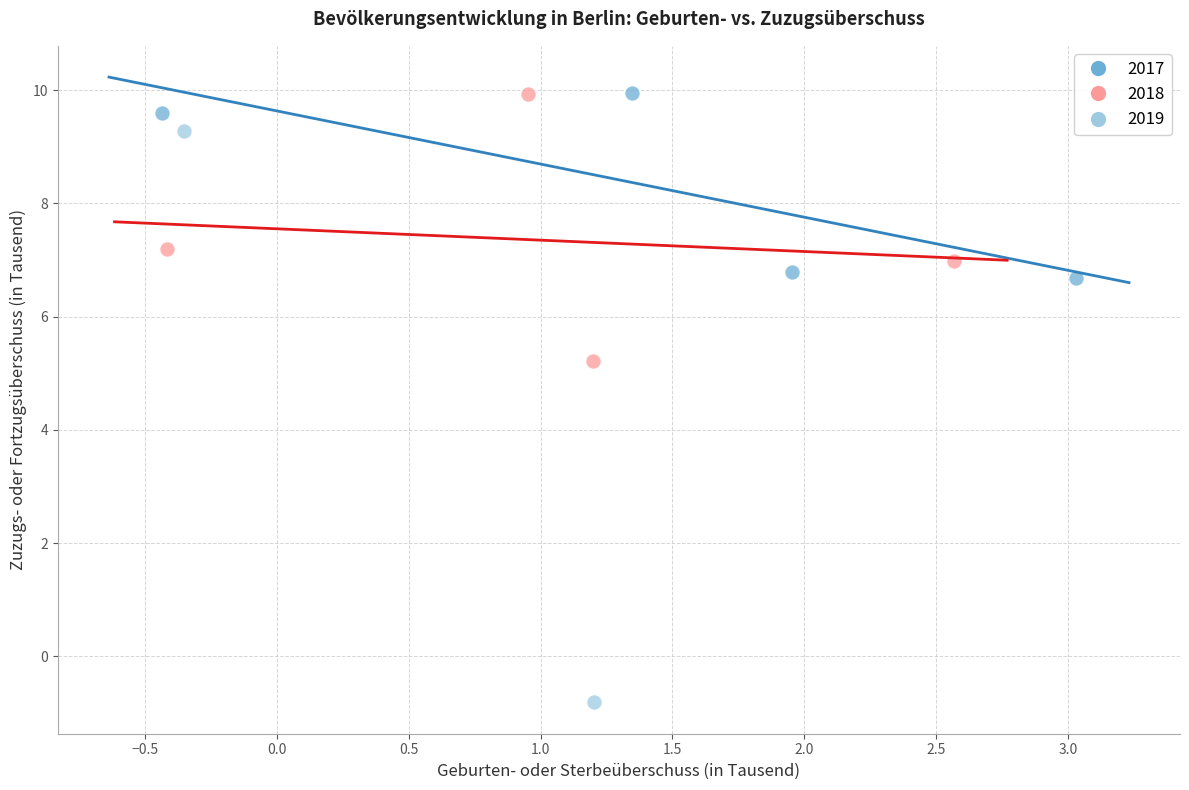

Which series has the largest Y range (max minus min)?

2019